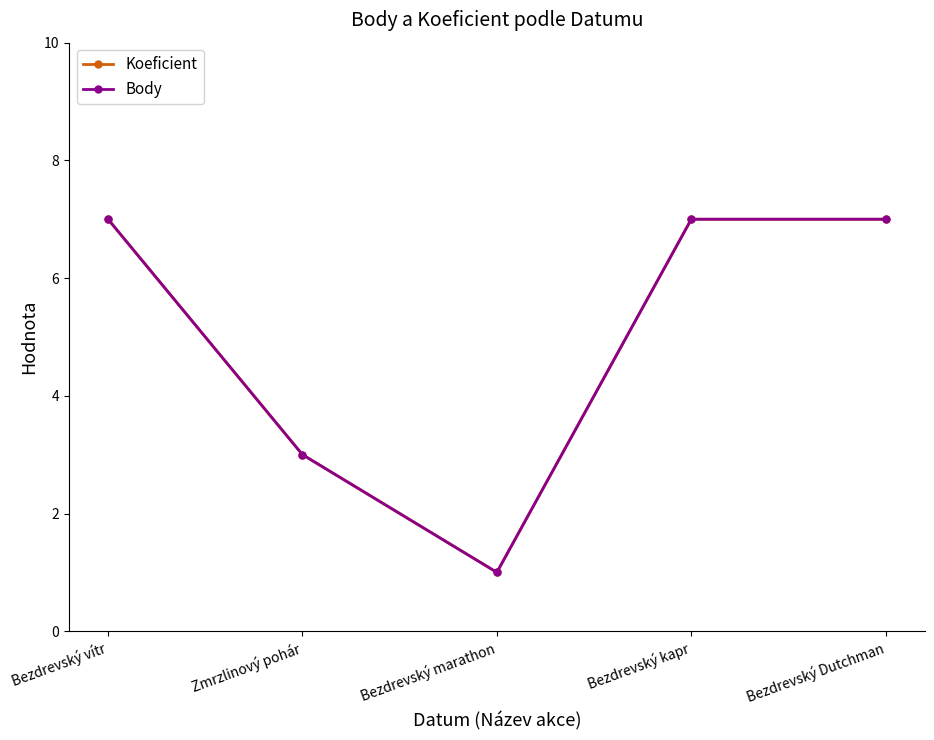

What is the total value across all series at Bezdrevský marathon?

2